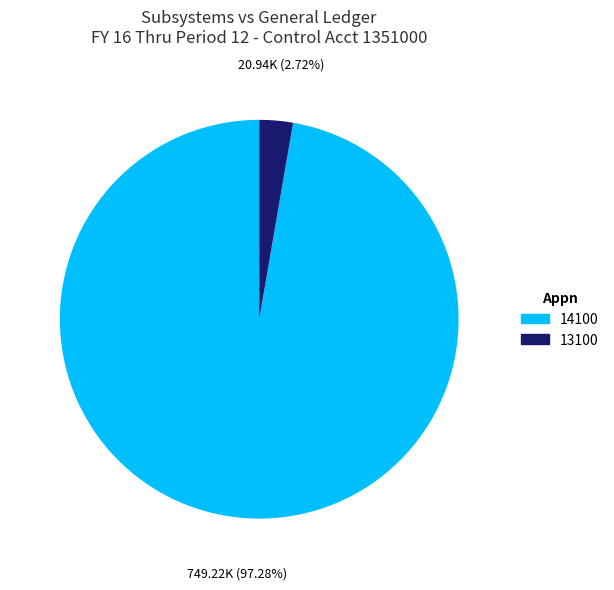

Approximately how many times larger is the value at 14100 compared to 13100?

35.8